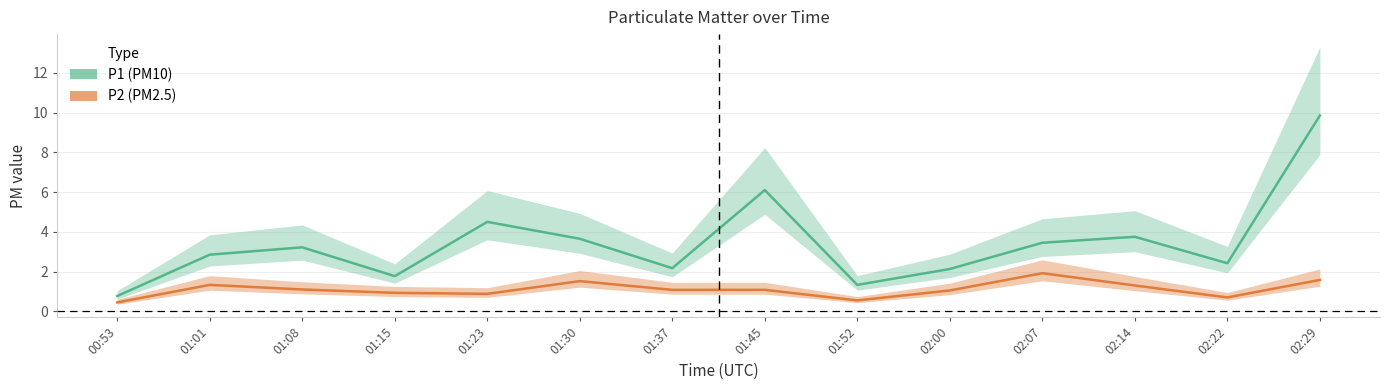

True or false: P1 and P2 intersect in this chart.

False